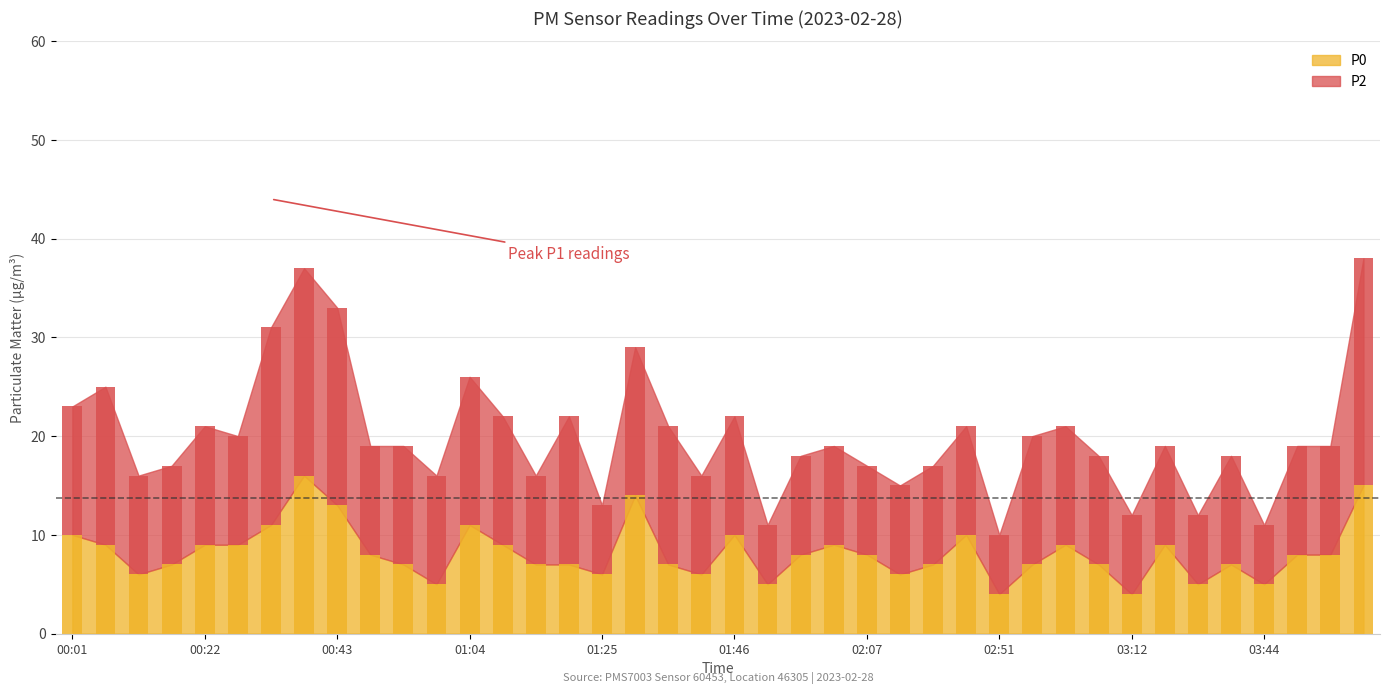

List the labels in order of P0 value, smallest first.

02:51, 03:12, 00:59, 01:51, 03:33, 03:44, 00:12, 01:25, 01:41, 02:13, 00:17, 00:54, 01:15, 01:20, 01:36, 02:18, 02:56, 03:06, 03:39, 00:49, 01:57, 02:07, 03:55, 04:00, 00:07, 00:22, 00:28, 01:09, 02:02, 03:01, 03:22, 00:01, 01:46, 02:45, 00:33, 01:04, 00:43, 01:30, 04:05, 00:38